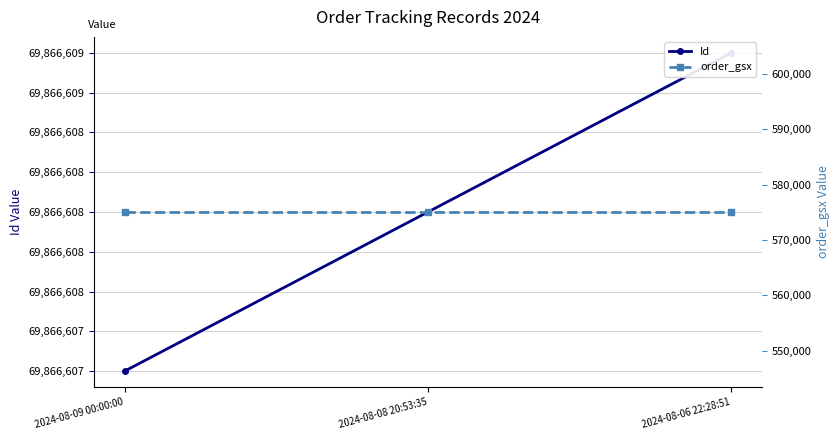

What is the sum of all order_gsx values?

1725198